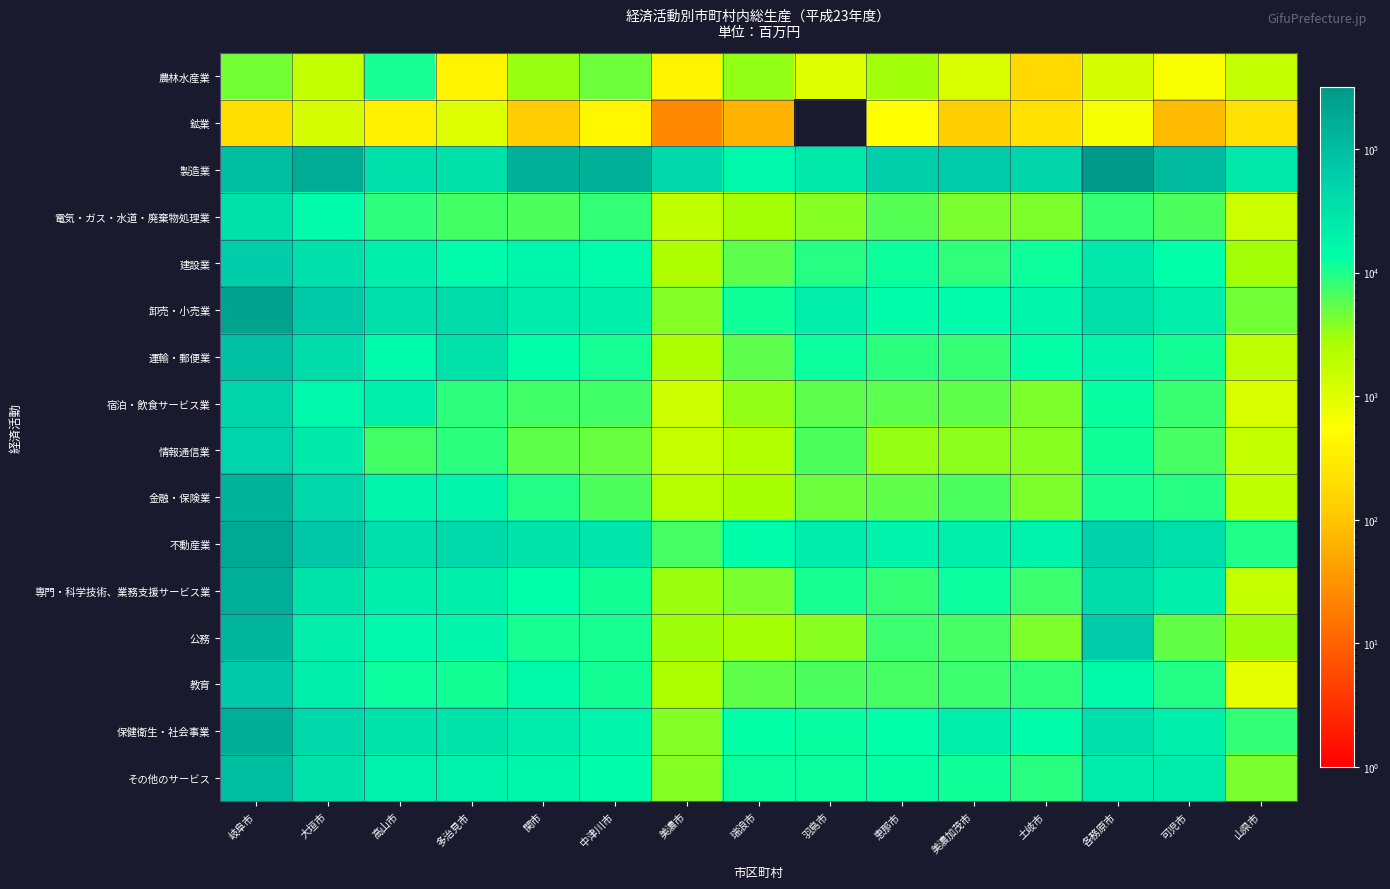

What is the total value across all series at 大垣市?

633932.5